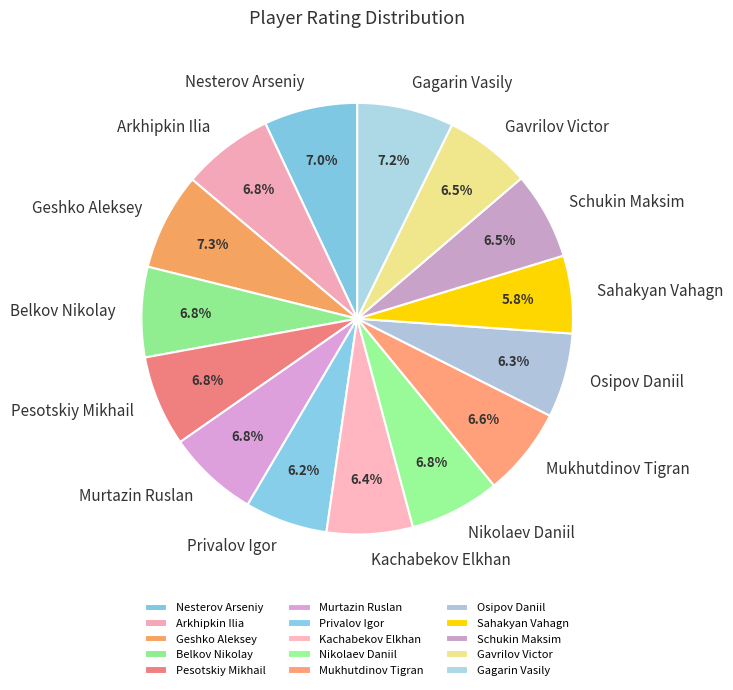

Between Geshko Aleksey and Kachabekov Elkhan, which is larger?

Geshko Aleksey